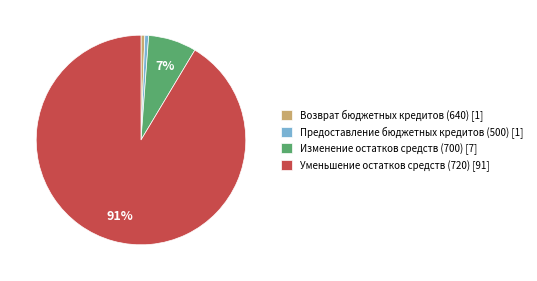

To the nearest percent, what is the combined percentage of Изменение остатков средств (700) and Предоставление бюджетных кредитов (500)?

8%